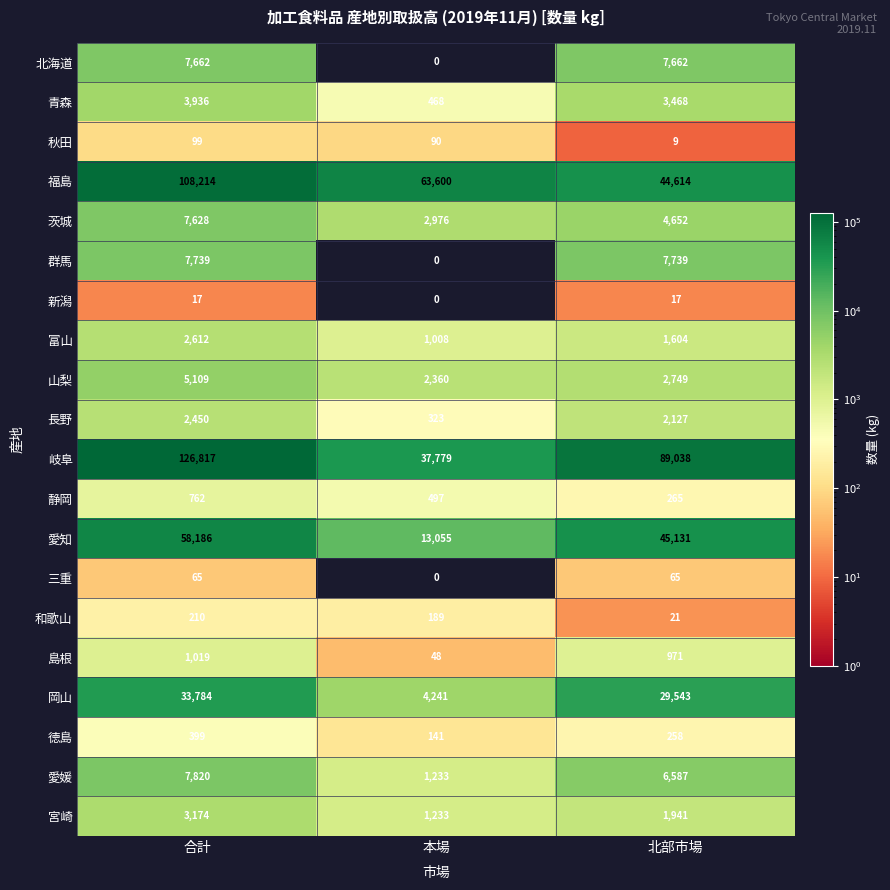

Where does the 愛知 series first go above 45131?

合計